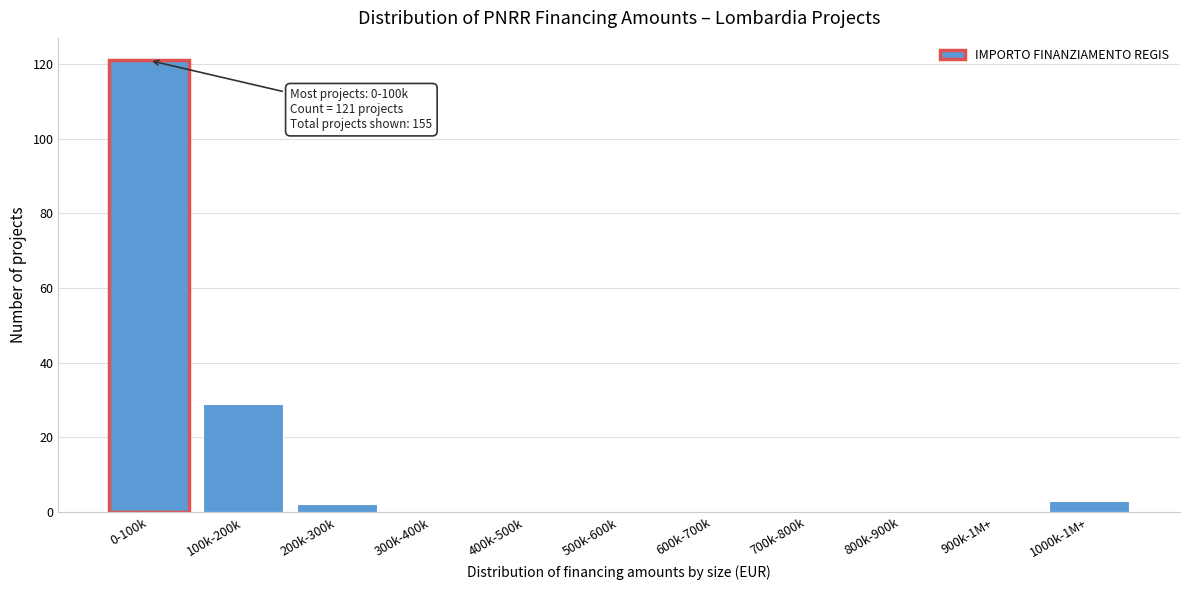

Reading left to right, transcribe all the data shown in this chart.

0-100k=121	100k-200k=29	200k-300k=2	300k-400k=0	400k-500k=0	500k-600k=0	600k-700k=0	700k-800k=0	800k-900k=0	900k-1M+=0	1000k-1M+=3